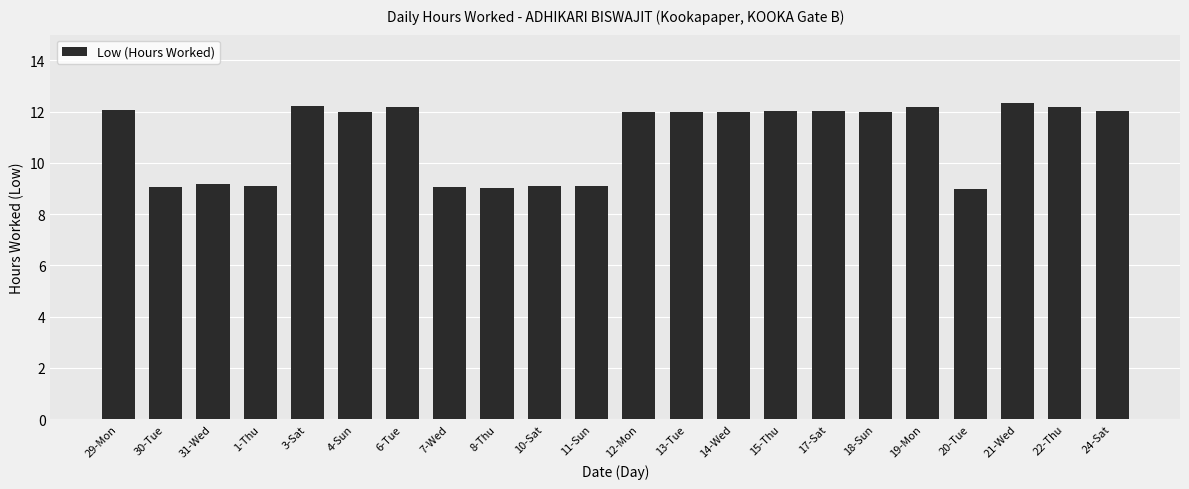

What is the difference between the maximum and minimum values?

3.4